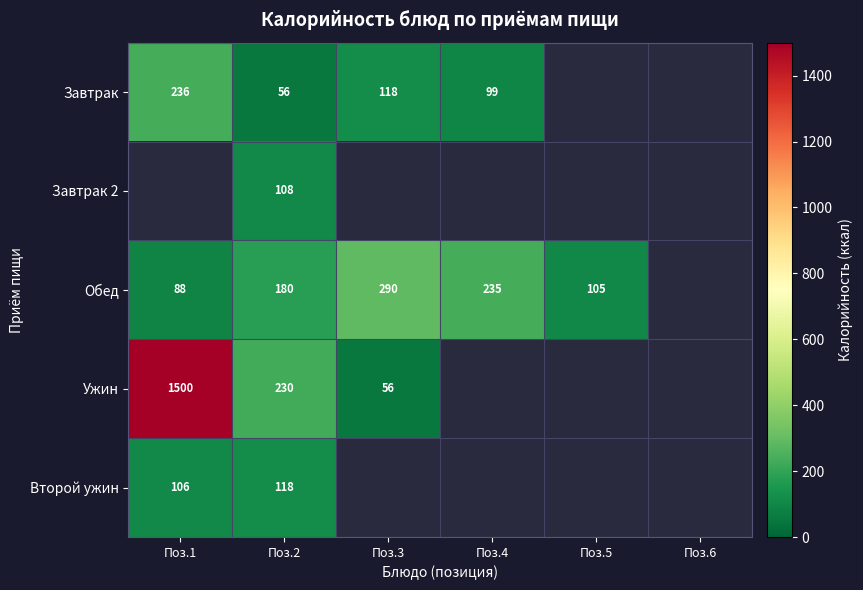

What is the minimum value shown in the chart?

56.0